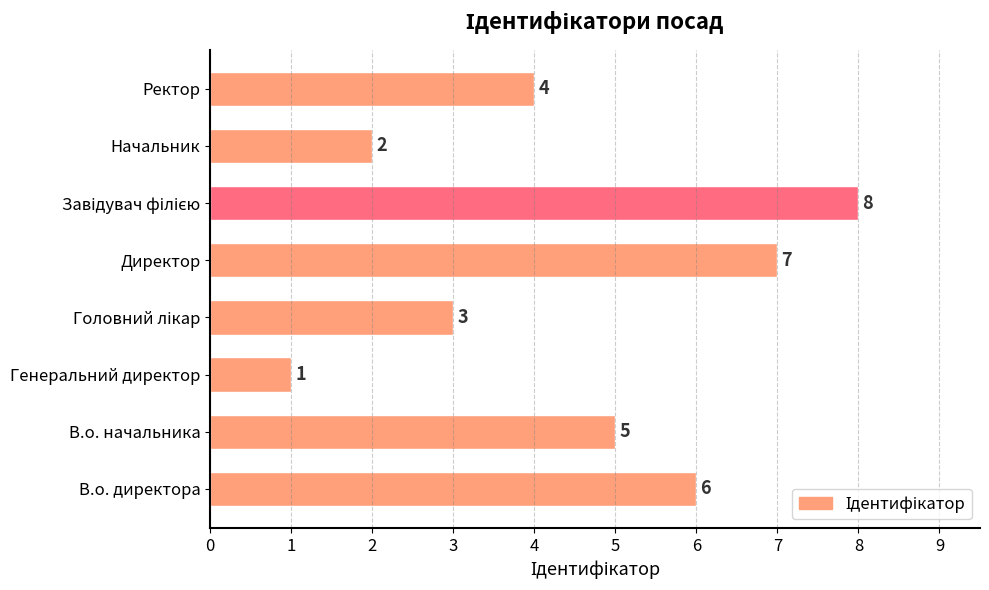

Which category has the lowest value across all series?

Генеральний директор